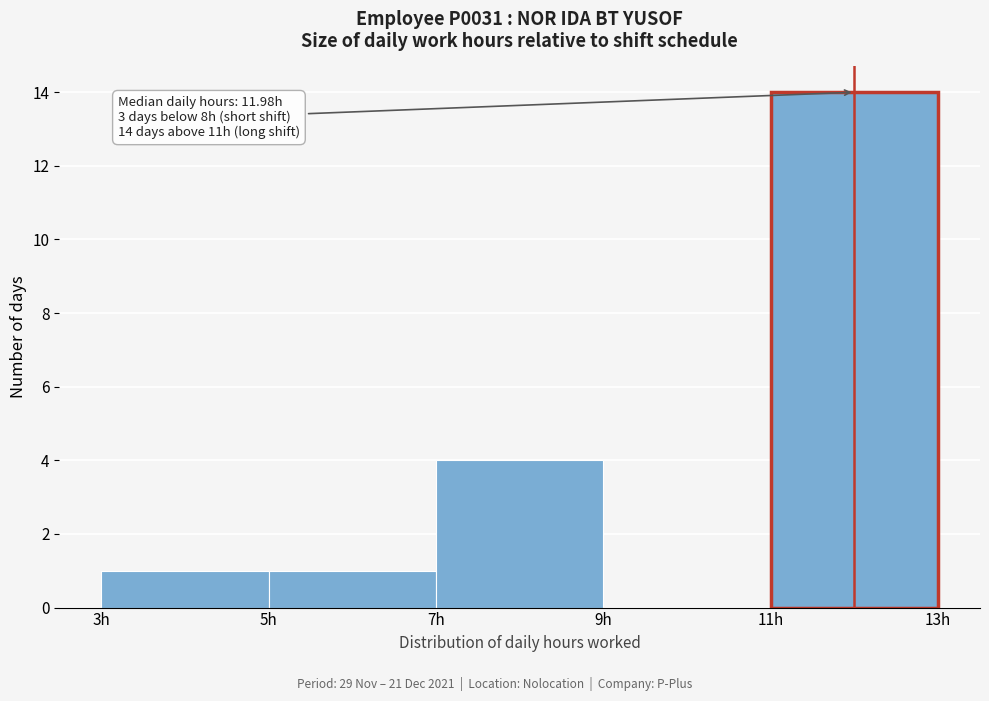

Which range on the x-axis has the tallest bar?

11 to 13